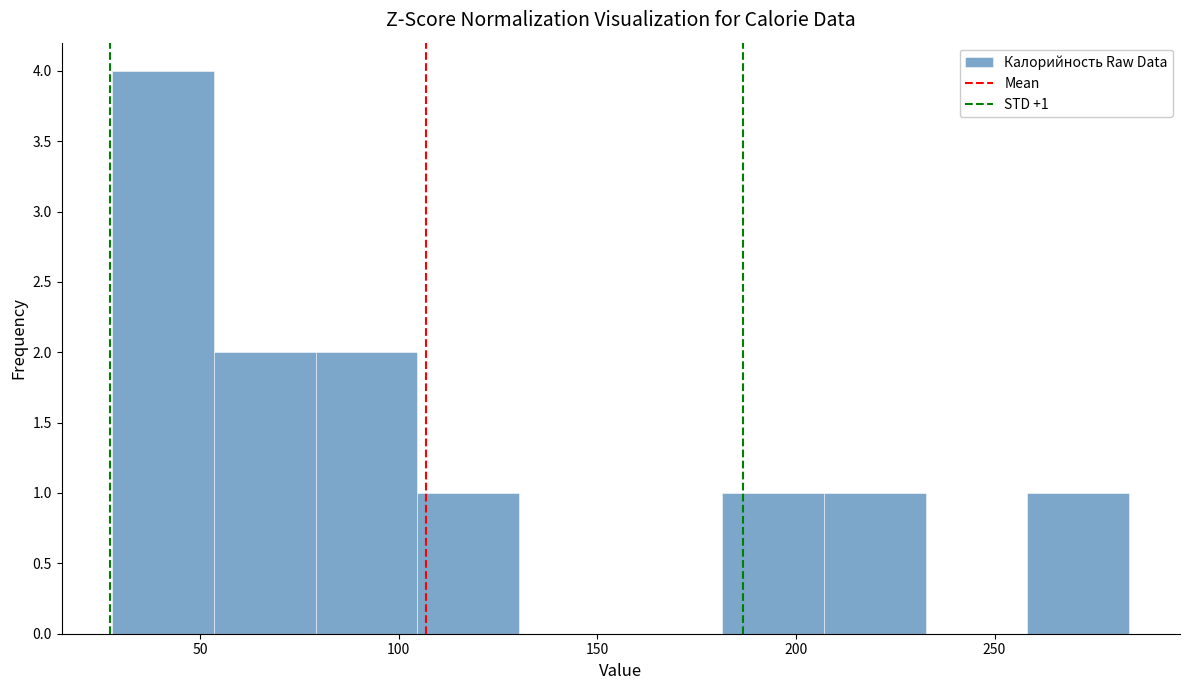

Which range on the x-axis has the tallest bar?

30 to 55